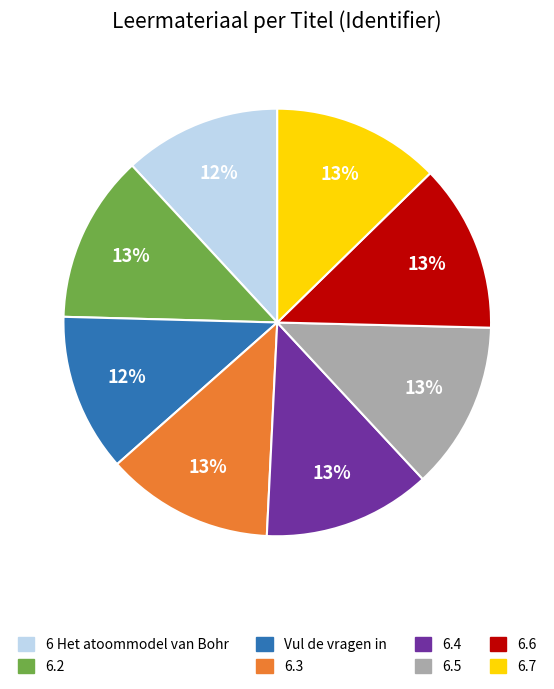

To the nearest percent, what portion does 6.7 represent?

13%